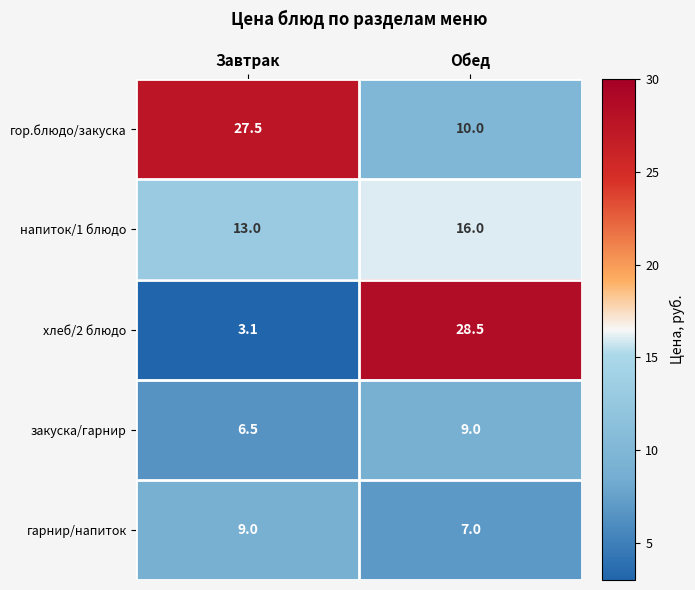

Count the number of categories in the chart.

2